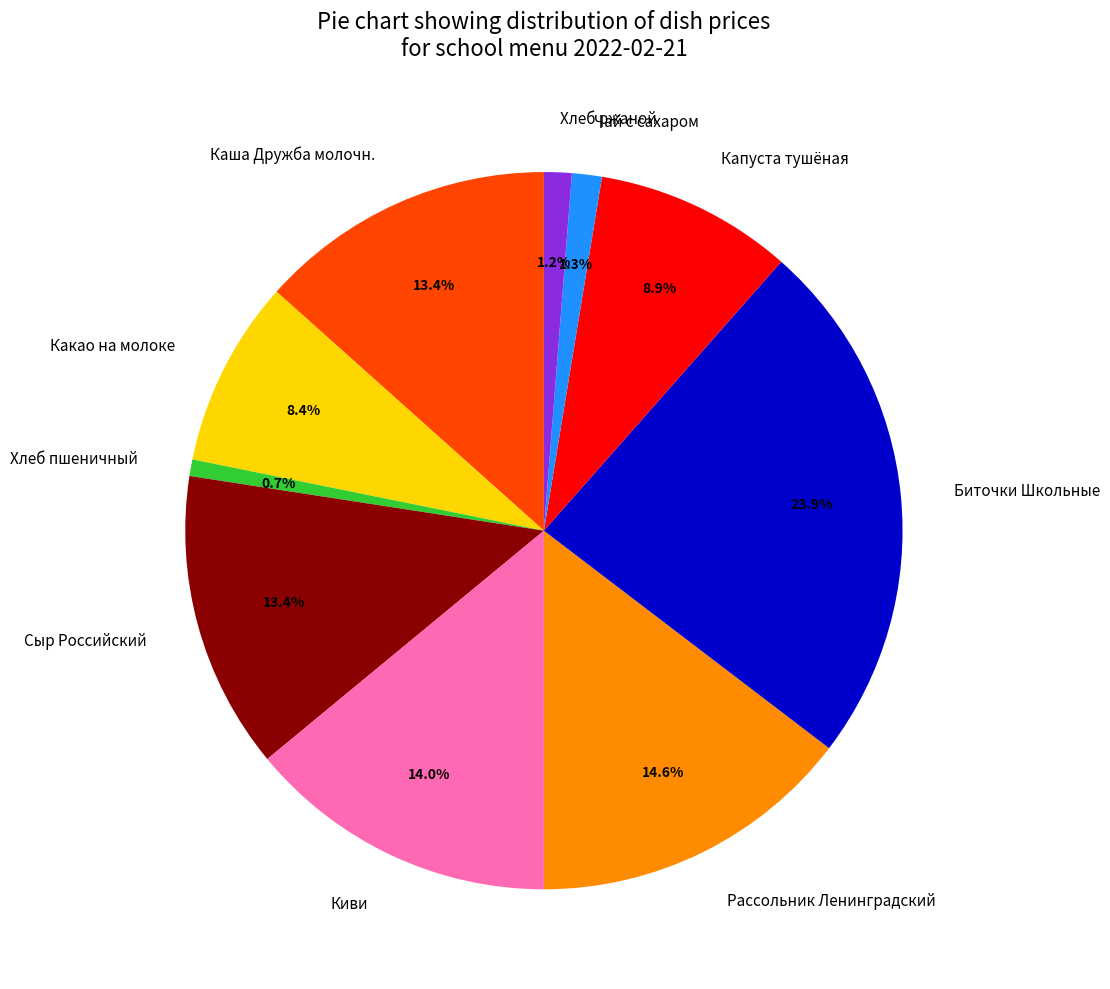

What percentage is NOT represented by Биточки Школьные?

76.1%